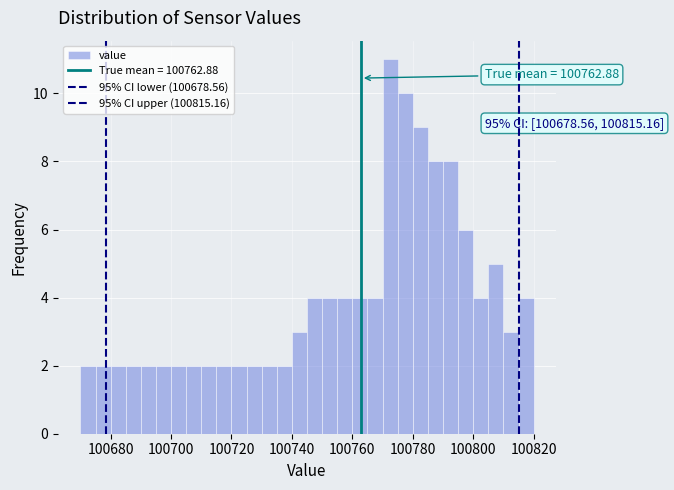

Read against the x-axis, roughly where is the centre of the tallest bar?

100772